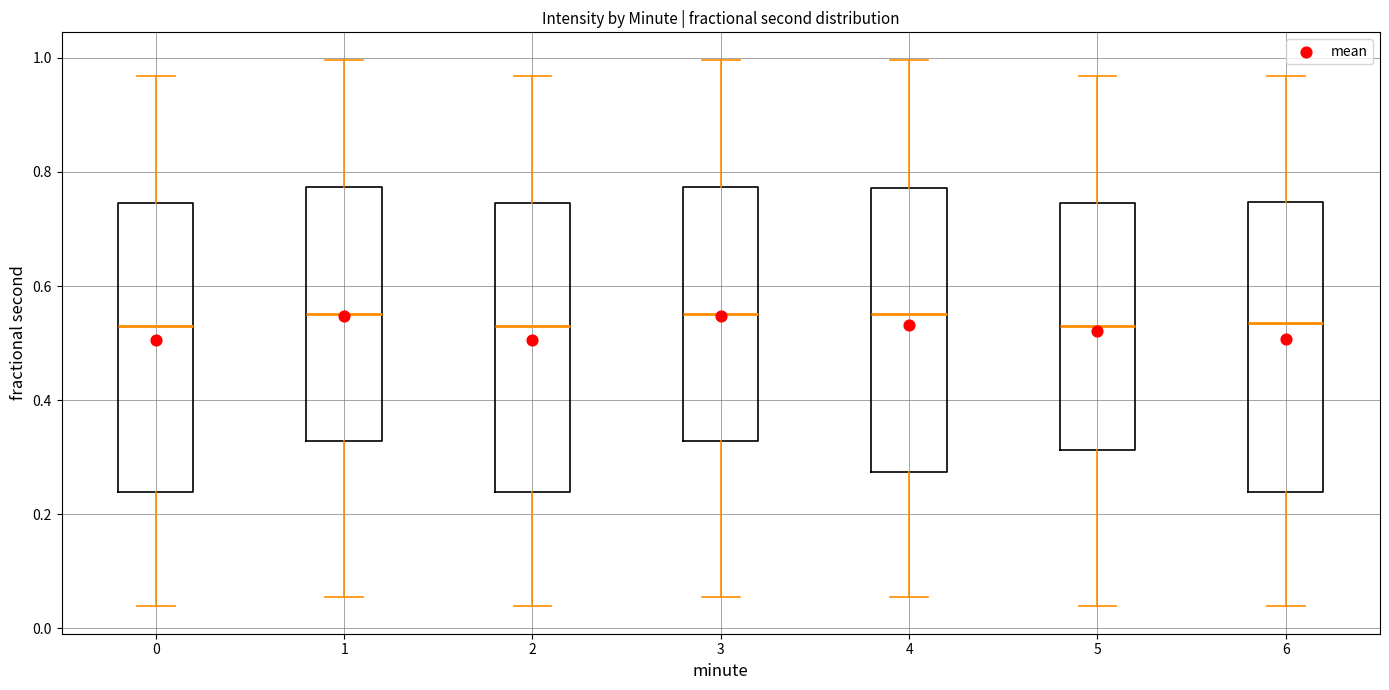

Where is the lower edge of the box at x = 5 on the y-axis? The values are not printed on the chart, so give them approximately, as read against the axis.

0.32